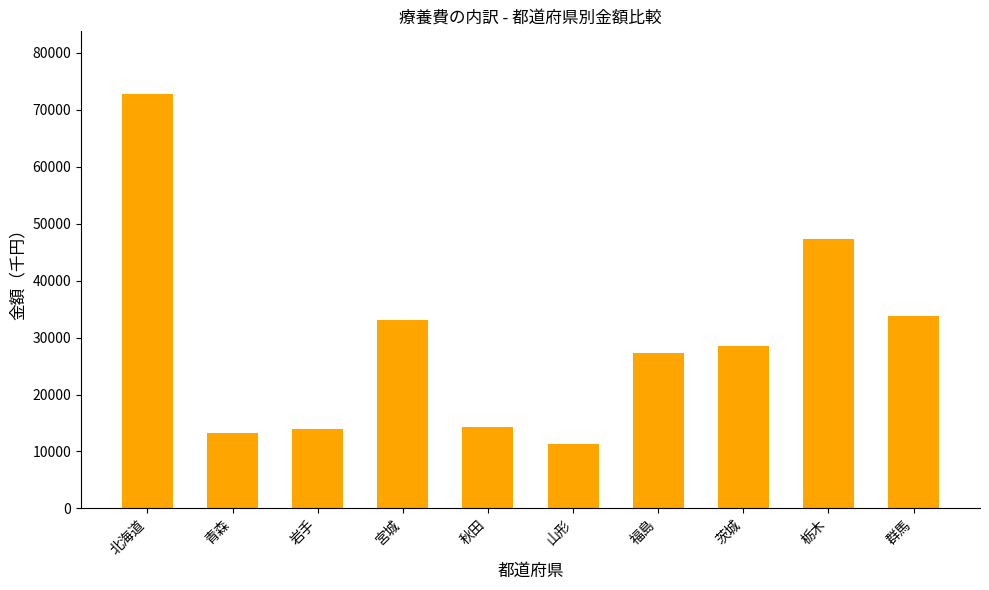

Is it true that the value at 茨城 is 51249.6?

False